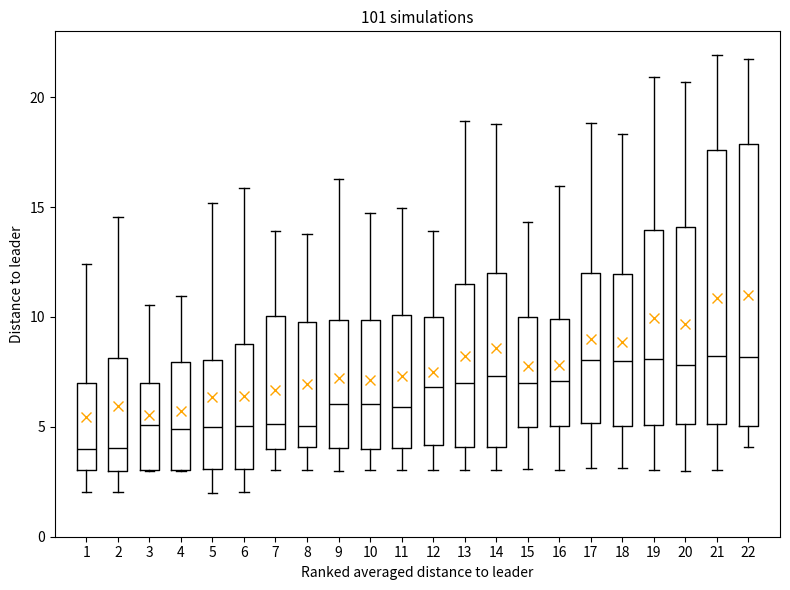

Reading left to right, read every box against the y-axis: the position of its median line, the range the box covers, and the ends of its whiskers. The values are not printed on the chart, so give them approximately, as read against the axis.

1: median 4.0, box 3.0 to 7.0, whiskers 2.0 to 12.5
2: median 4.0, box 3.0 to 8.0, whiskers 2.0 to 14.5
3: median 5.0, box 3.0 to 7.0, whiskers 3.0 to 10.5
4: median 5.0, box 3.0 to 8.0, whiskers 3.0 to 11.0
5: median 5.0, box 3.0 to 8.0, whiskers 2.0 to 15.0
6: median 5.0, box 3.0 to 9.0, whiskers 2.0 to 16.0
7: median 5.0, box 4.0 to 10.0, whiskers 3.0 to 14.0
8: median 5.0, box 4.0 to 10.0, whiskers 3.0 to 14.0
9: median 6.0, box 4.0 to 10.0, whiskers 3.0 to 16.5
10: median 6.0, box 4.0 to 10.0, whiskers 3.0 to 15.0
11: median 6.0, box 4.0 to 10.0, whiskers 3.0 to 15.0
12: median 7.0, box 4.0 to 10.0, whiskers 3.0 to 14.0
13: median 7.0, box 4.0 to 11.5, whiskers 3.0 to 19.0
14: median 7.5, box 4.0 to 12.0, whiskers 3.0 to 19.0
15: median 7.0, box 5.0 to 10.0, whiskers 3.0 to 14.5
16: median 7.0, box 5.0 to 10.0, whiskers 3.0 to 16.0
17: median 8.0, box 5.0 to 12.0, whiskers 3.0 to 19.0
18: median 8.0, box 5.0 to 12.0, whiskers 3.0 to 18.5
19: median 8.0, box 5.0 to 14.0, whiskers 3.0 to 21.0
20: median 8.0, box 5.0 to 14.0, whiskers 3.0 to 20.5
21: median 8.0, box 5.0 to 17.5, whiskers 3.0 to 22.0
22: median 8.0, box 5.0 to 18.0, whiskers 4.0 to 22.0